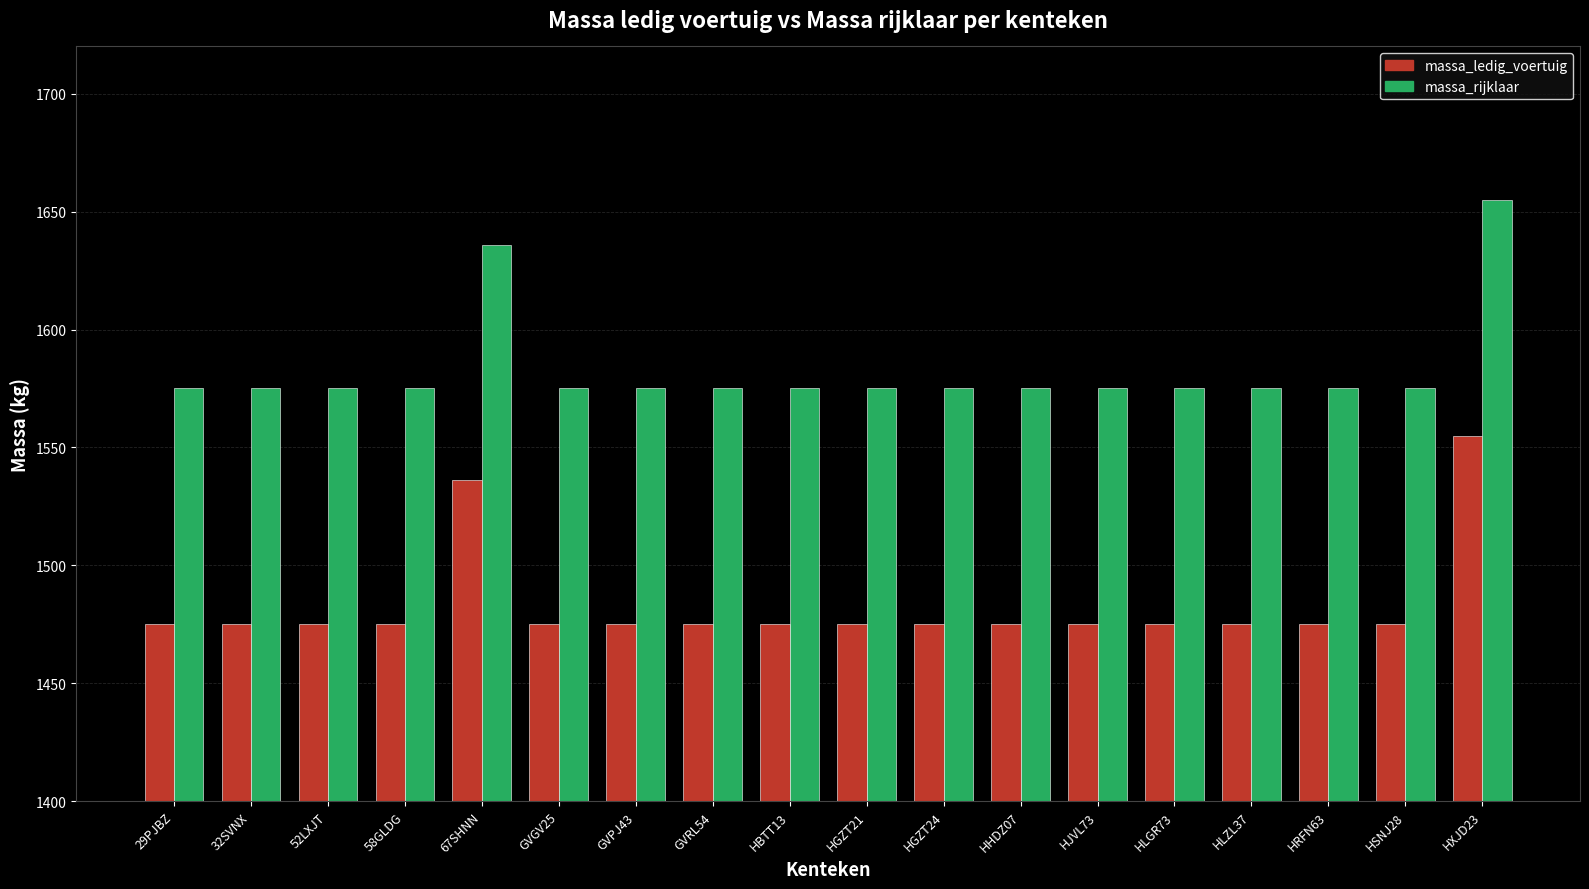

Is it true that massa_ledig_voertuig equals 1475 at 32SVNX?

True